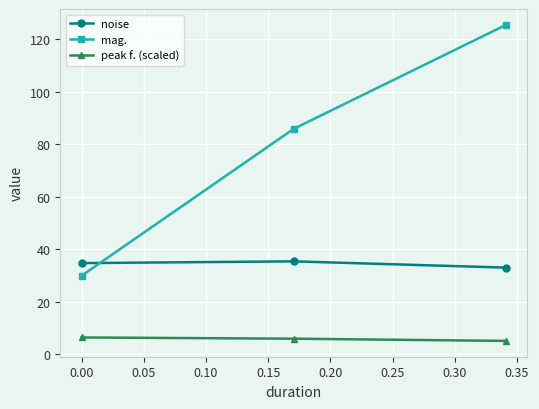

What is the lowest value of the noise series?

33.0